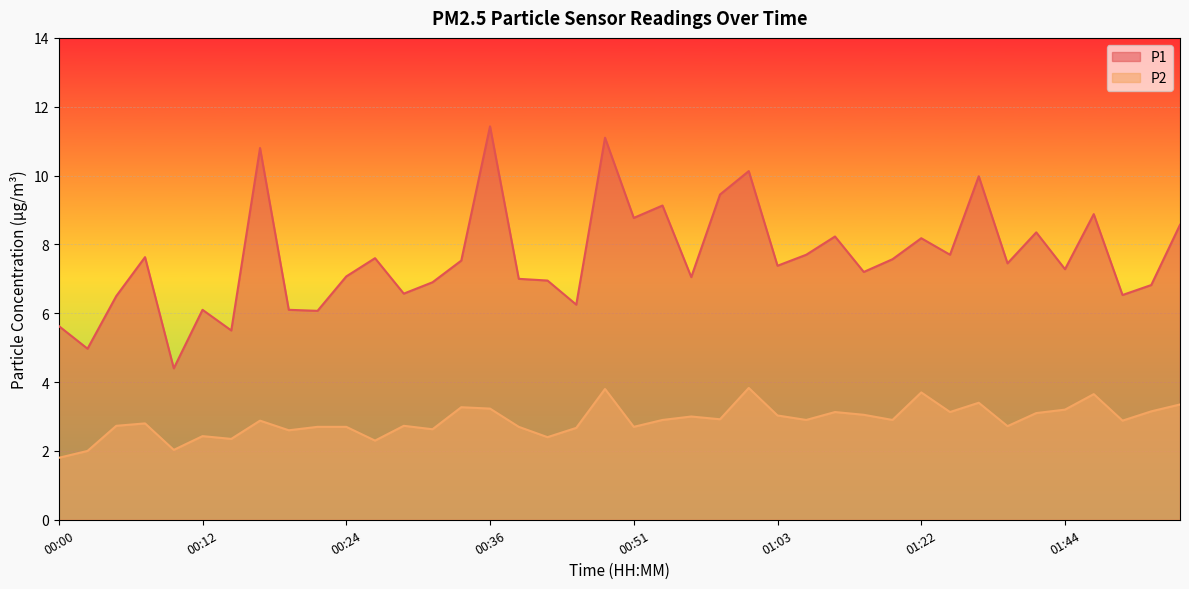

Is it true that P1 equals 1.8 at 00:22?

False